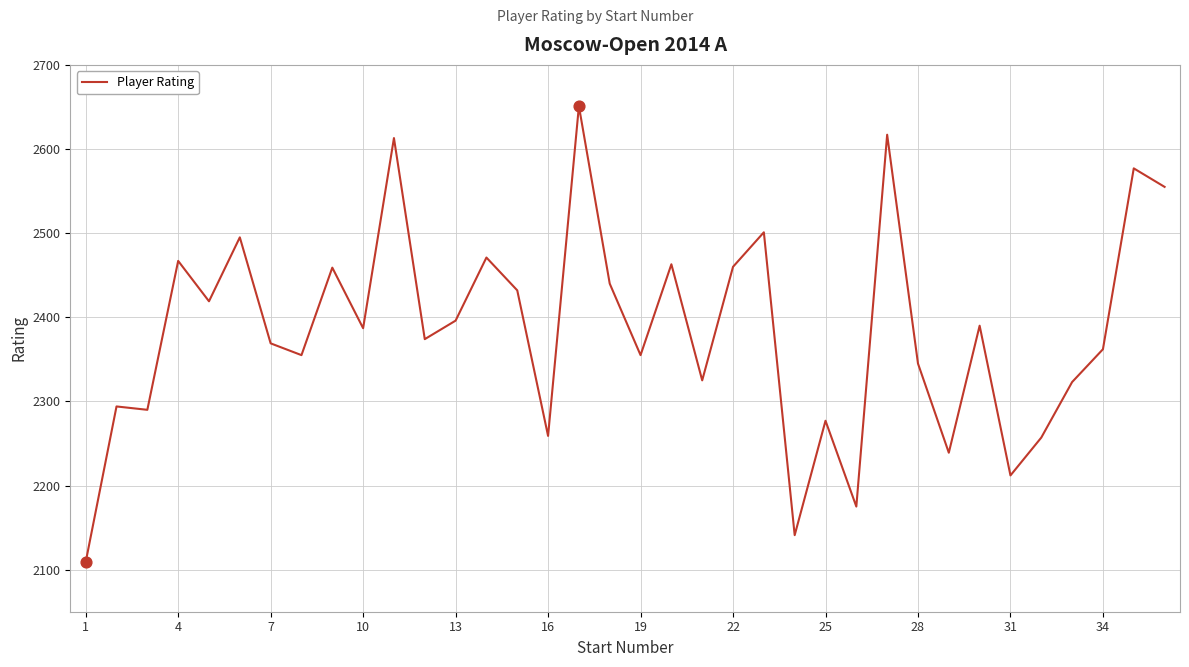

What is the difference between the maximum and minimum values?

542